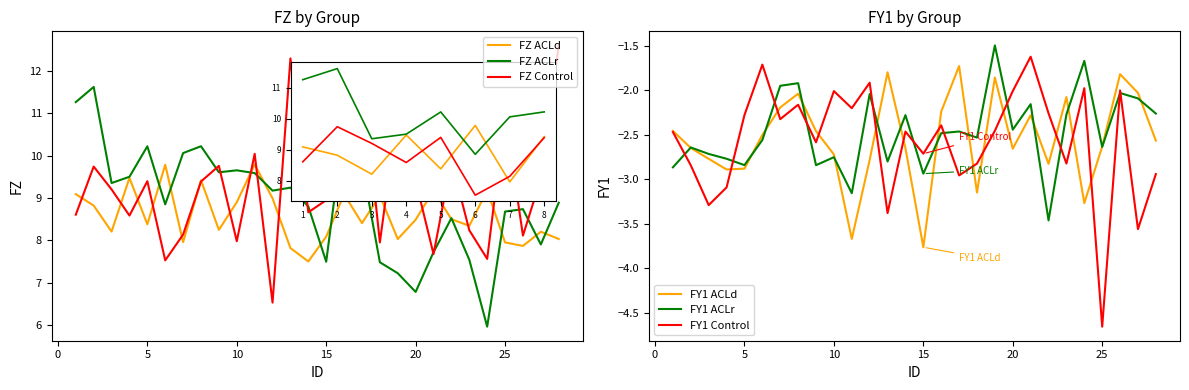

How many lines are shown in the chart?

6